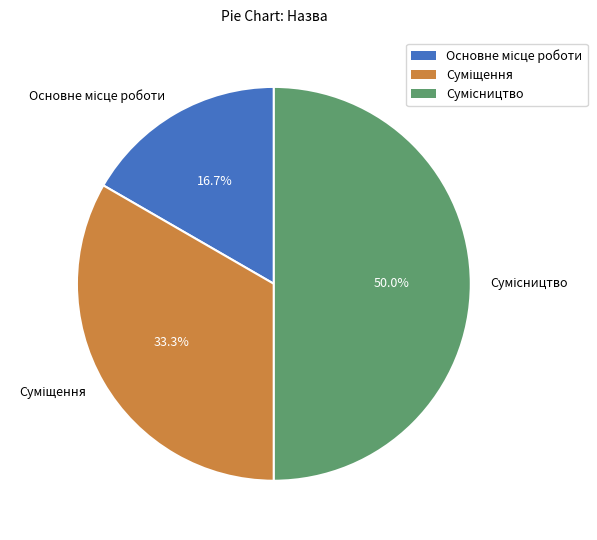

To the nearest percent, what is the difference between the Основне місце роботи and Суміщення slice percentages?

17%